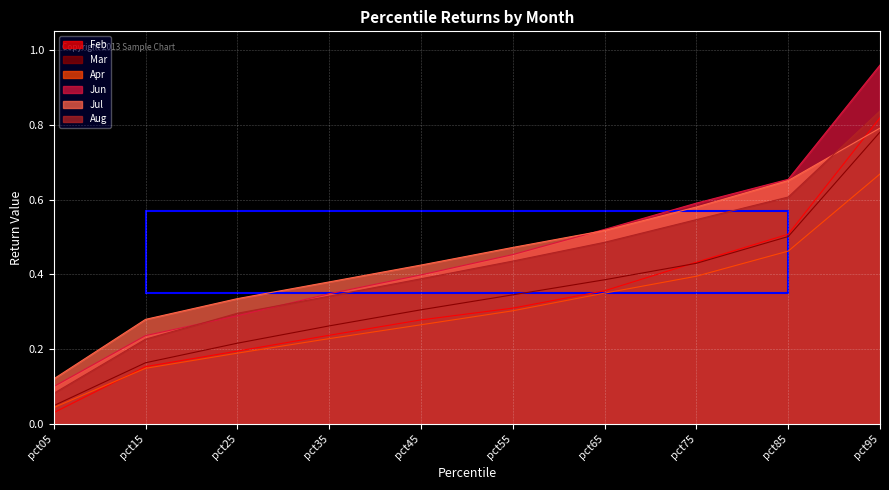

List the labels in order of Apr value, largest first.

pct95, pct85, pct75, pct65, pct55, pct45, pct35, pct25, pct15, pct05